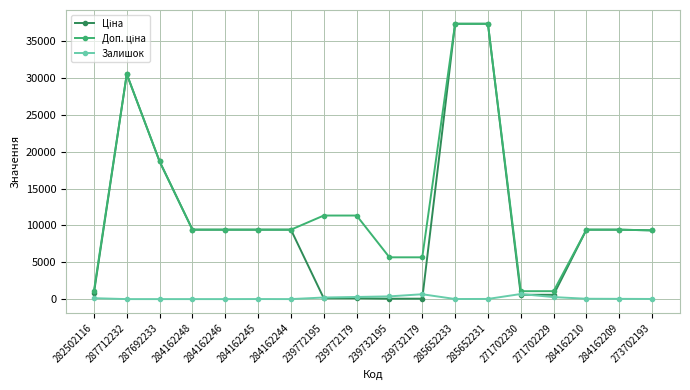

What is the spread (max minus min) of values at 284162248?

9416.9